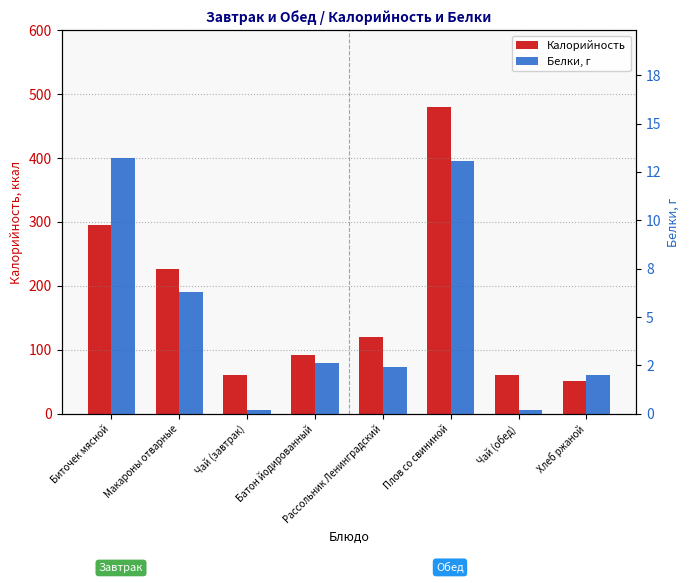

Which series has the largest total across all categories?

Калорийность